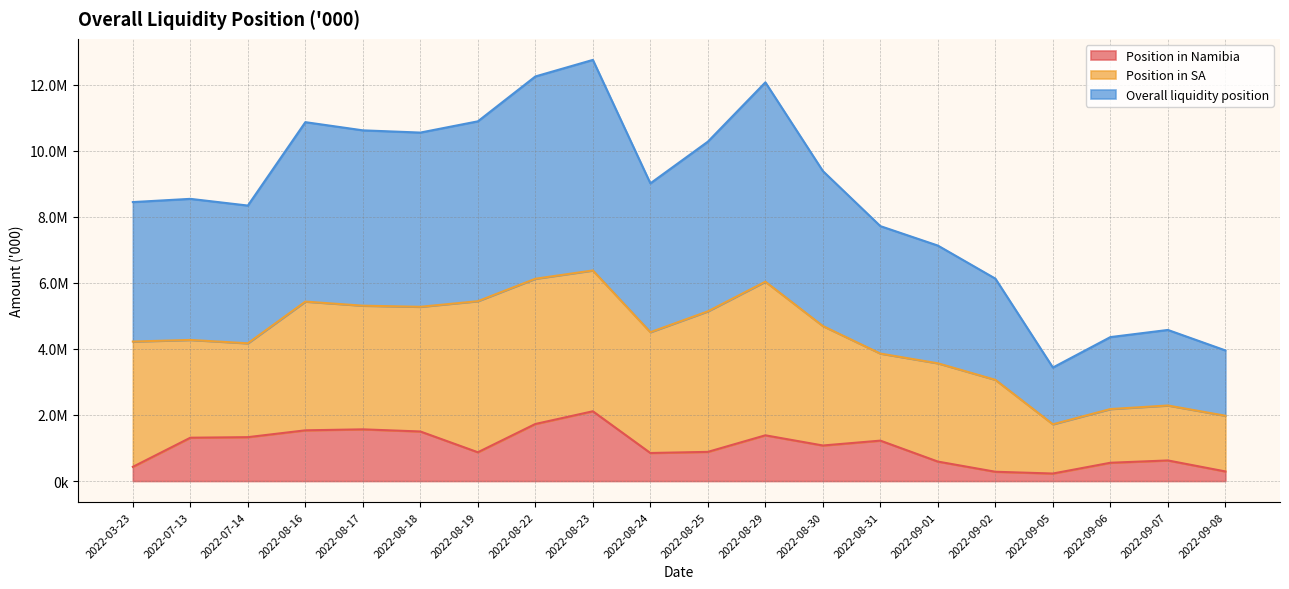

At how many categories does at least one series exceed 1378297?

20